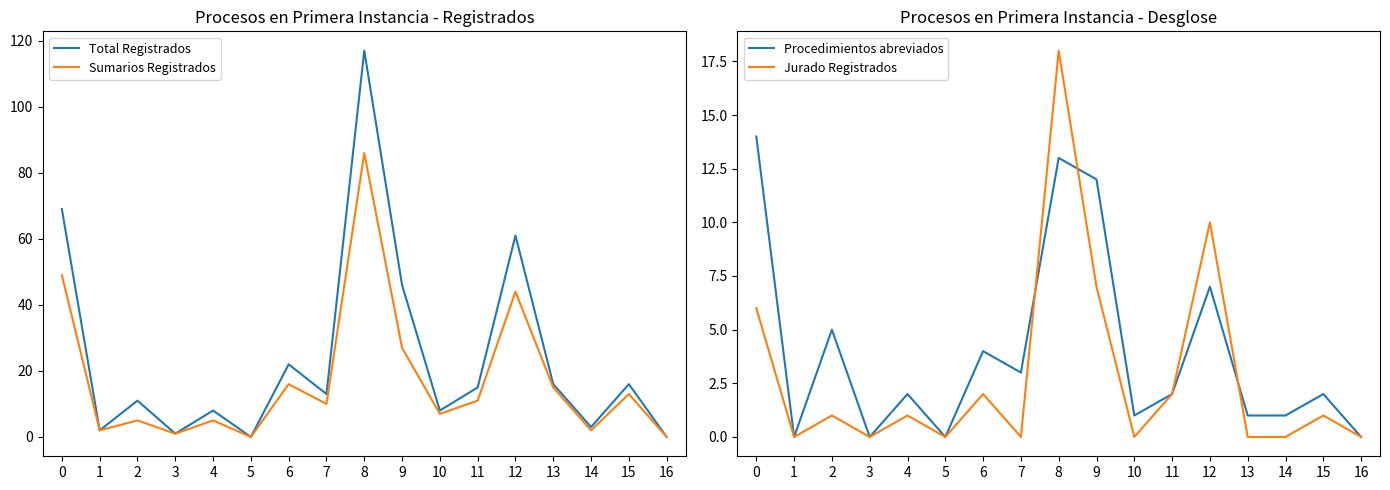

What is the highest value of the Jurado Registrados series?

18